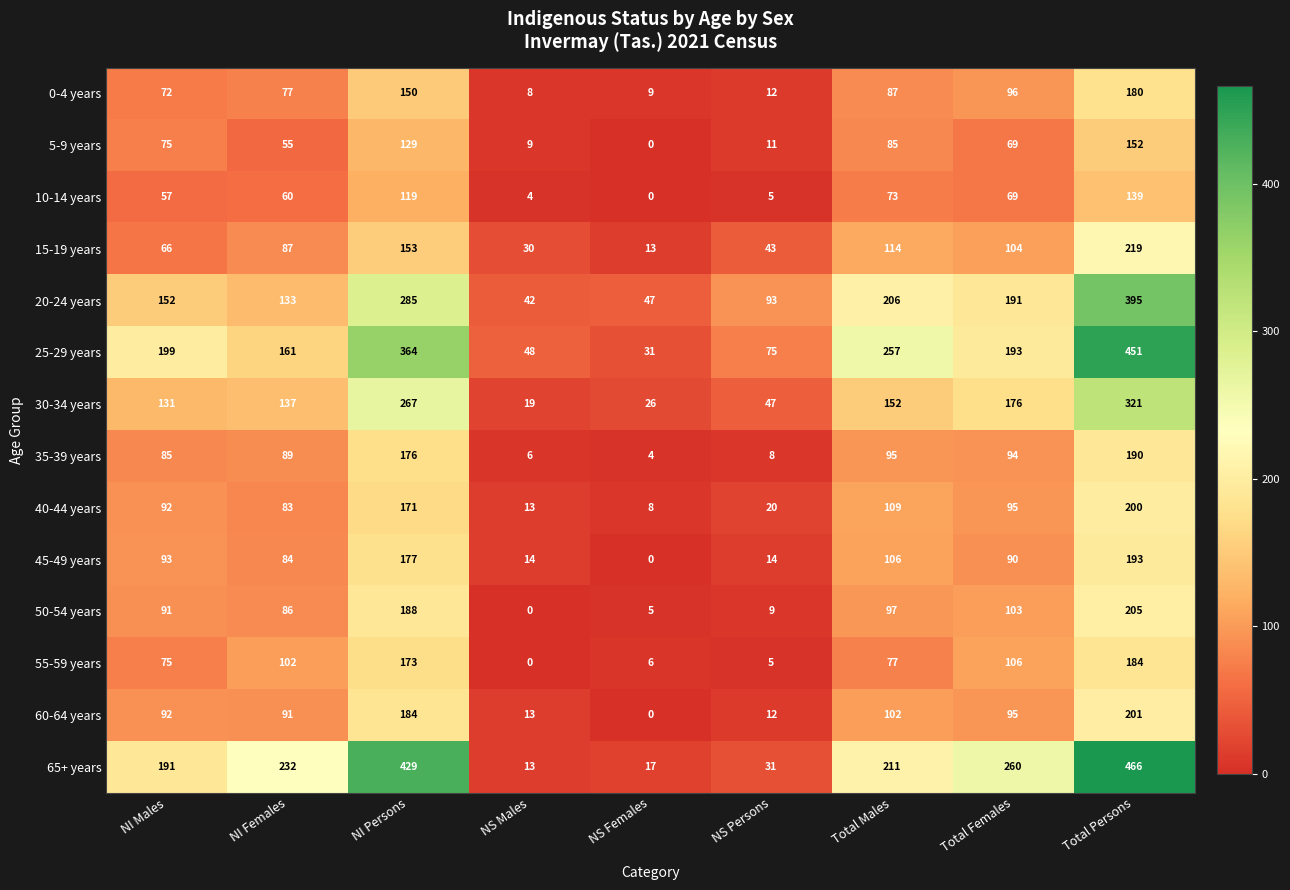

Where does the 65+ years series first go above 211?

NI Females